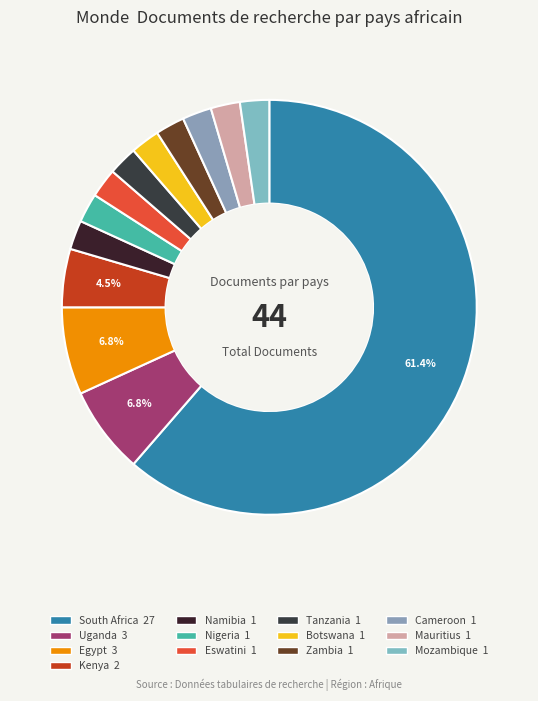

How many slices are in this pie chart?

13